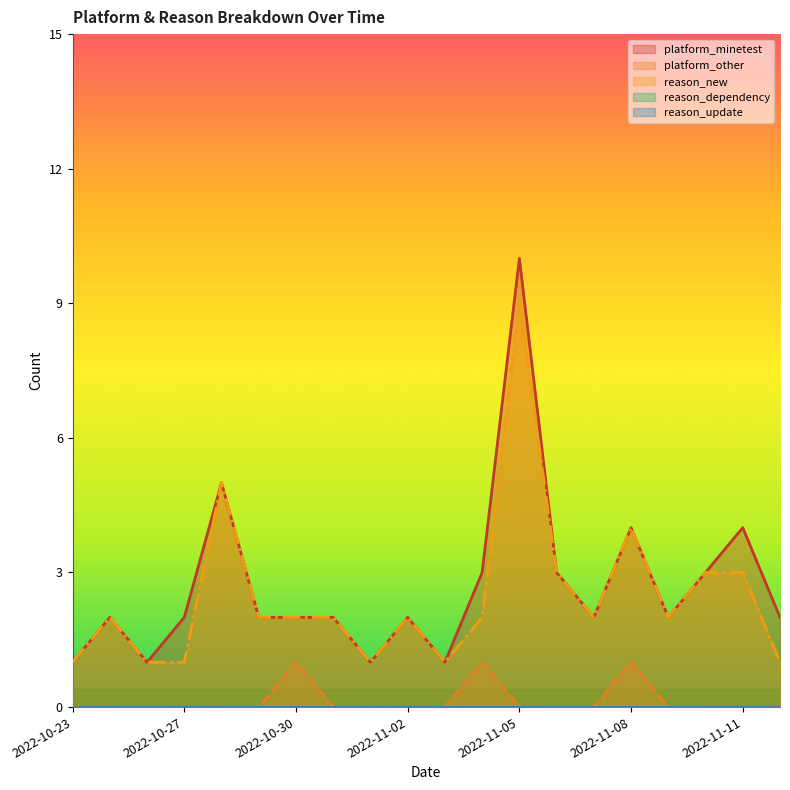

At how many categories does at least one series exceed 0?

20